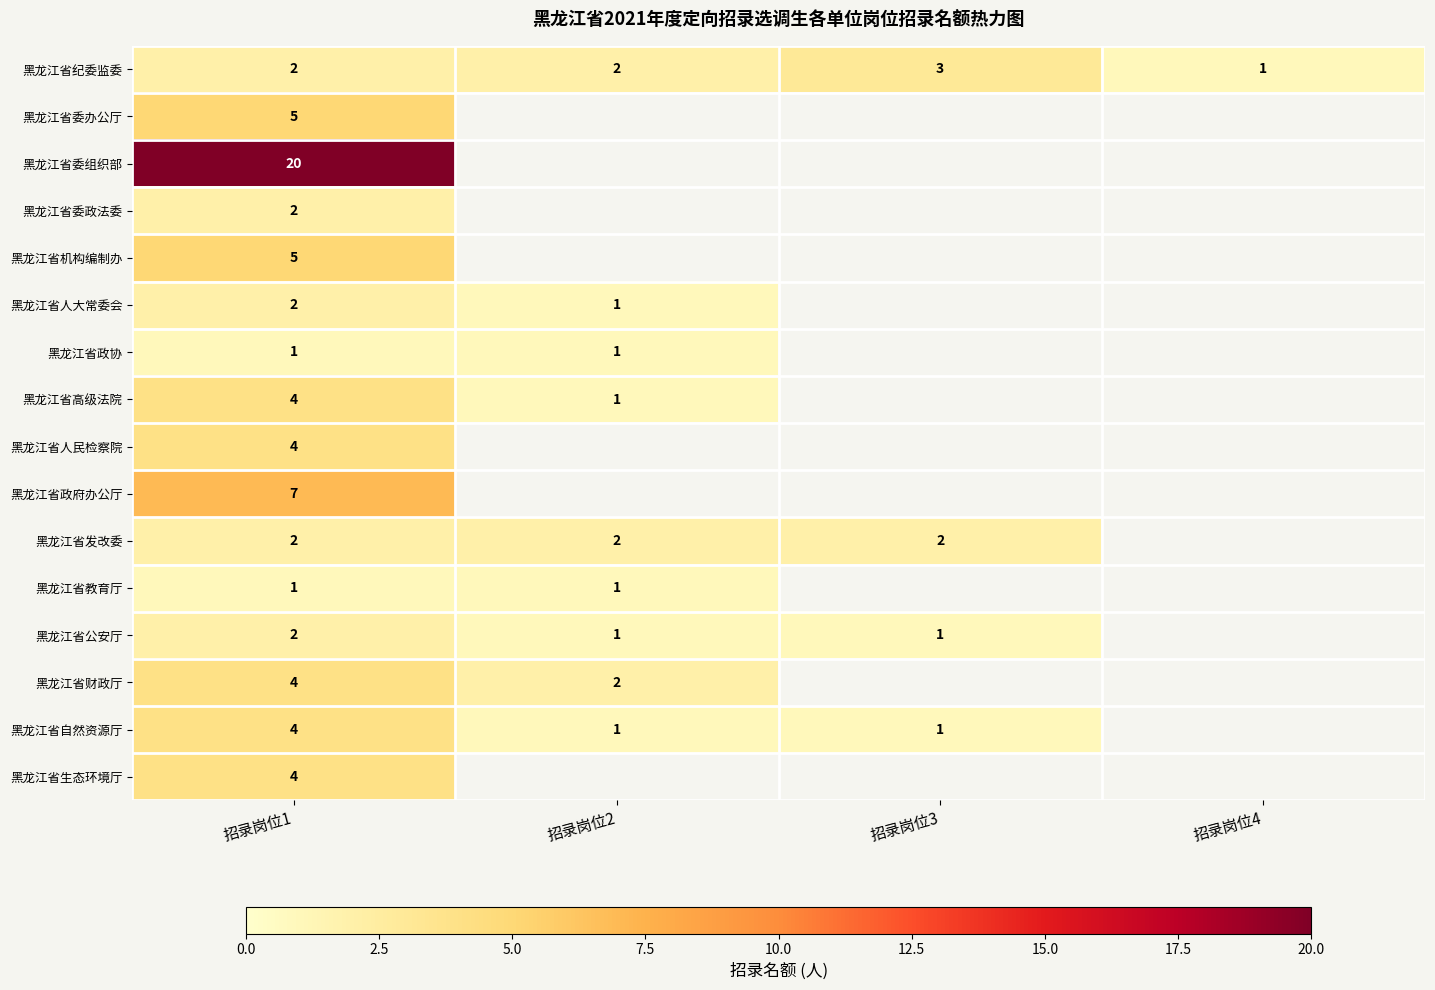

What is the difference between the highest and lowest values at 招录岗位1?

19